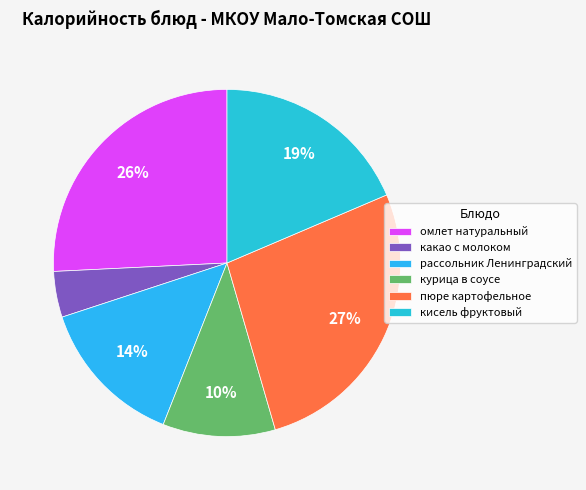

Which slice is the smallest?

какао с молоком